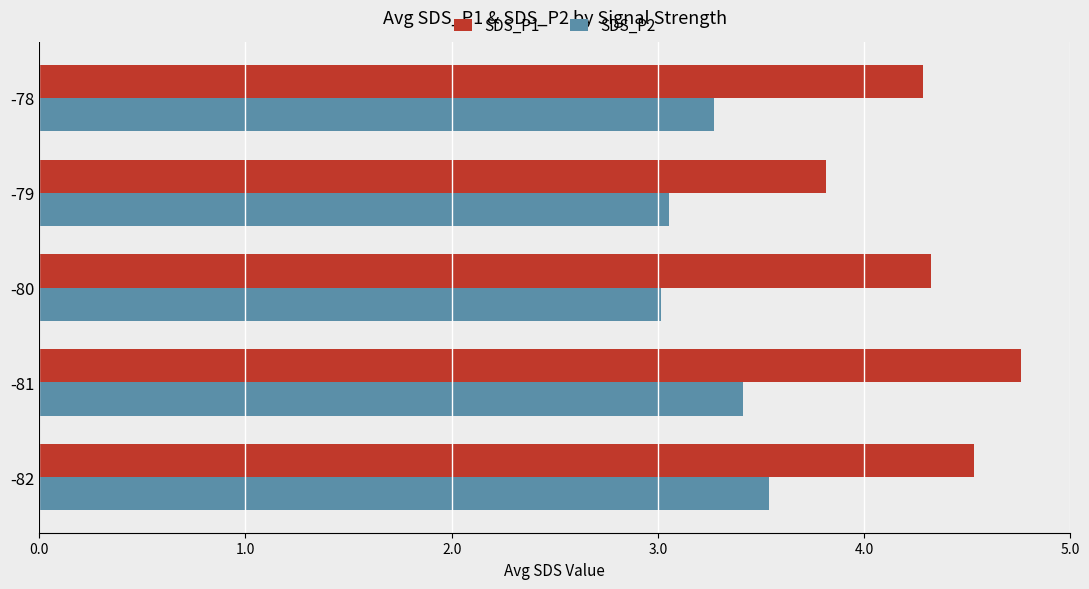

What is the average value of the SDS_P1 series?

4.3